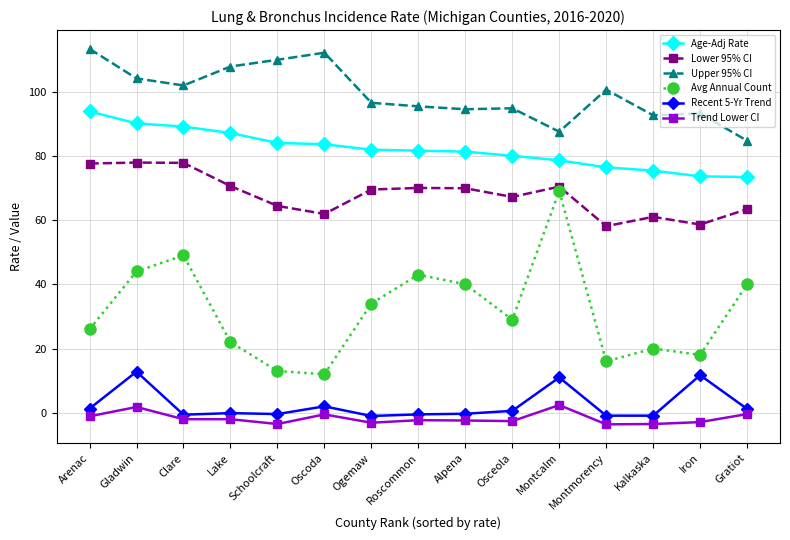

What value does the Age-Adj Rate series have at Montcalm?

78.6